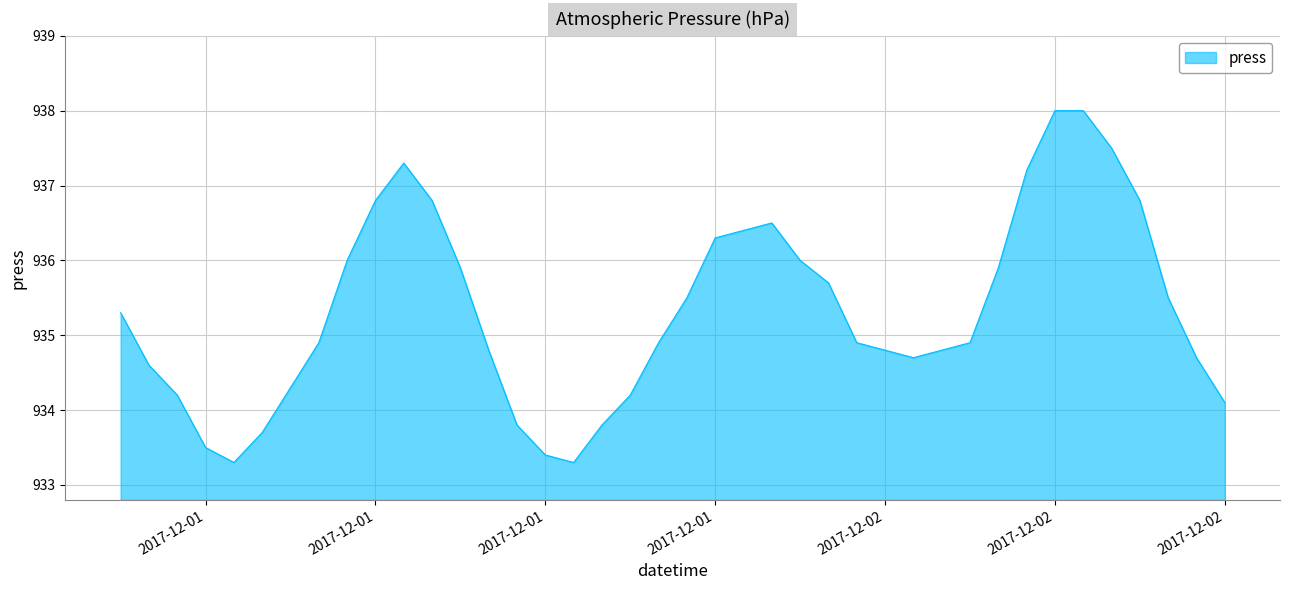

What is the minimum value shown in the chart?

933.3